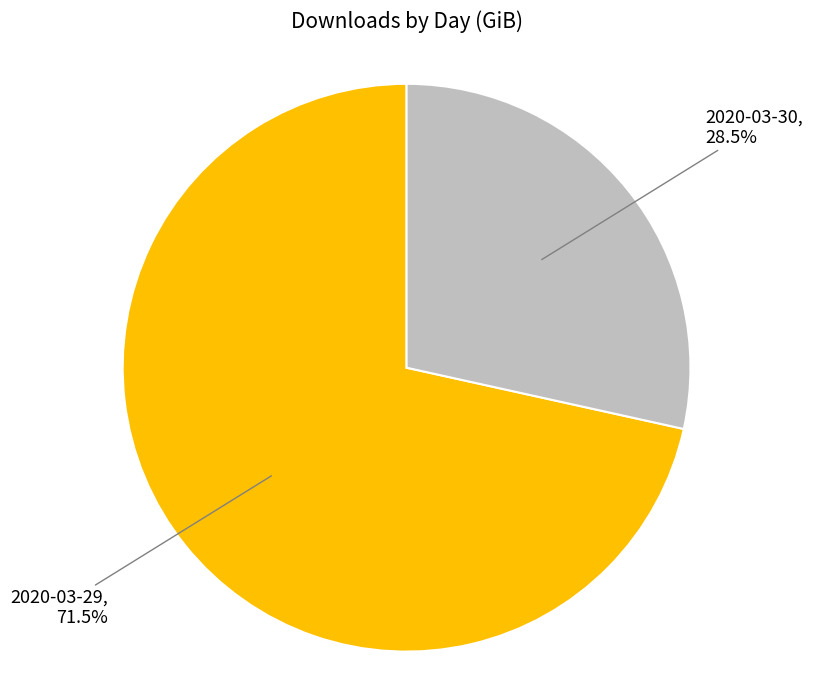

Is 2020-03-29 the majority of the pie?

Yes